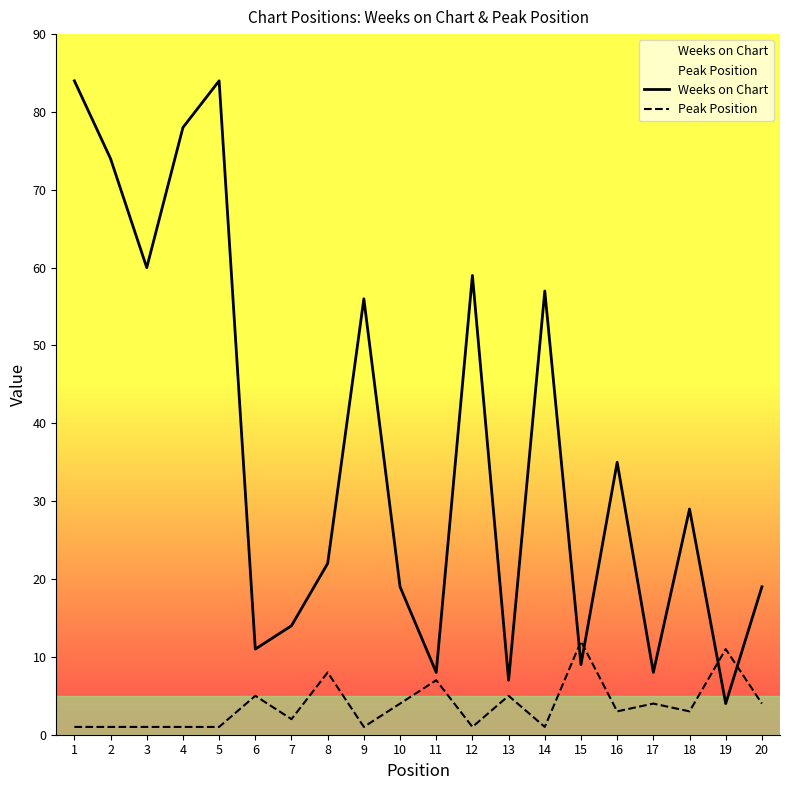

Does the chart display data point markers on the line(s)?

No